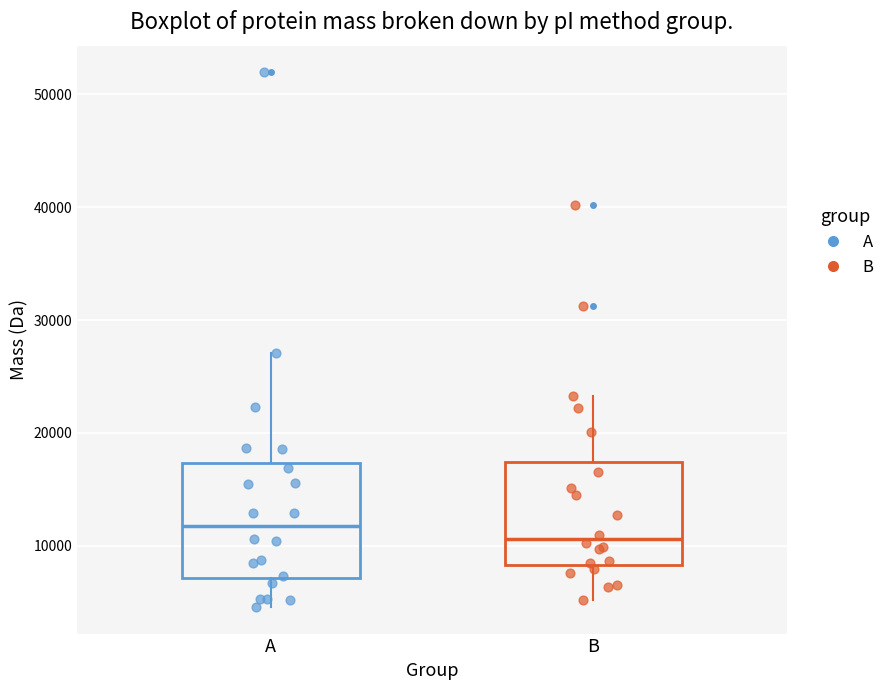

Where is the upper edge of the box for A on the y-axis? The values are not printed on the chart, so give them approximately, as read against the axis.

17000